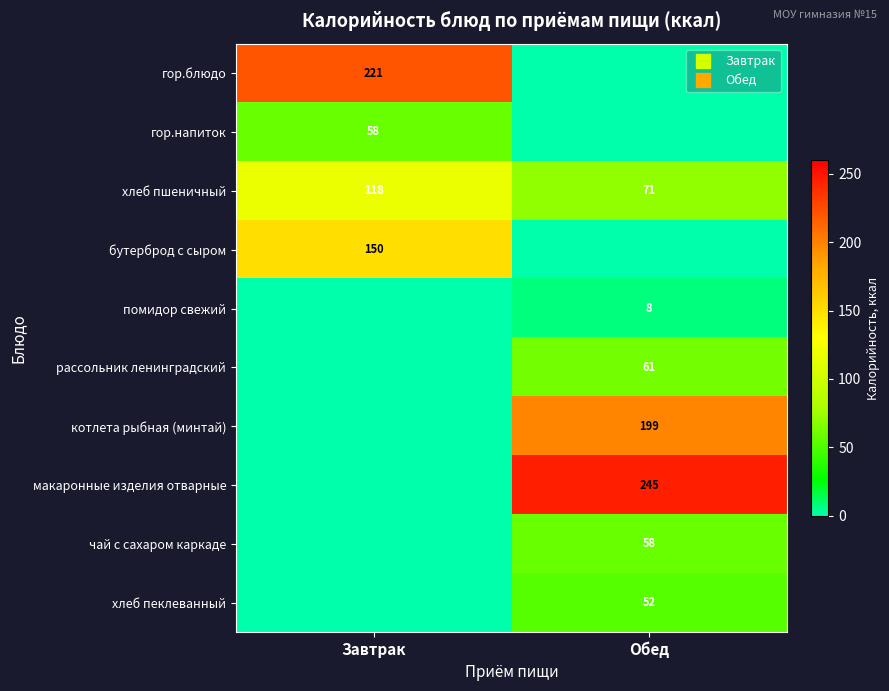

Between Обед and Завтрак, which is larger?

Завтрак